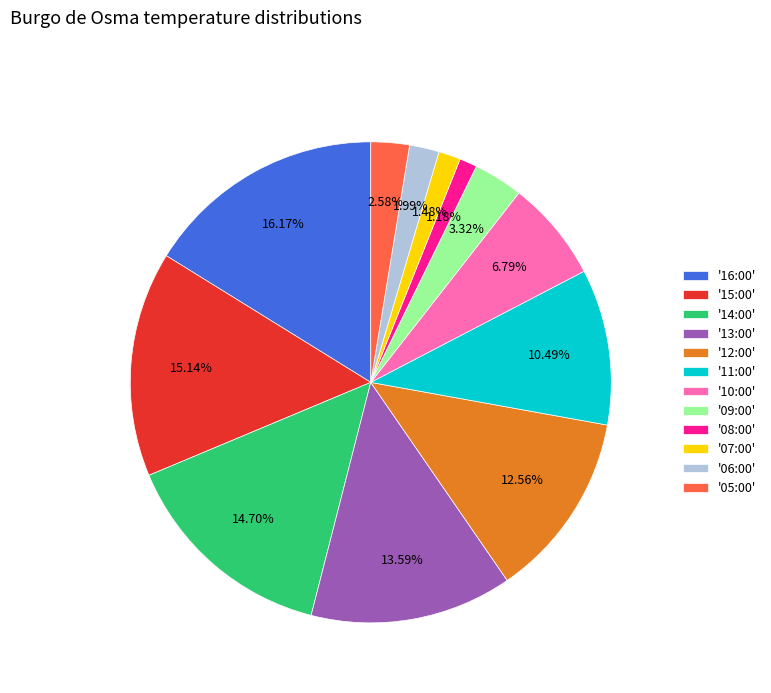

Which has a higher value, '16:00' or '11:00'?

'16:00'